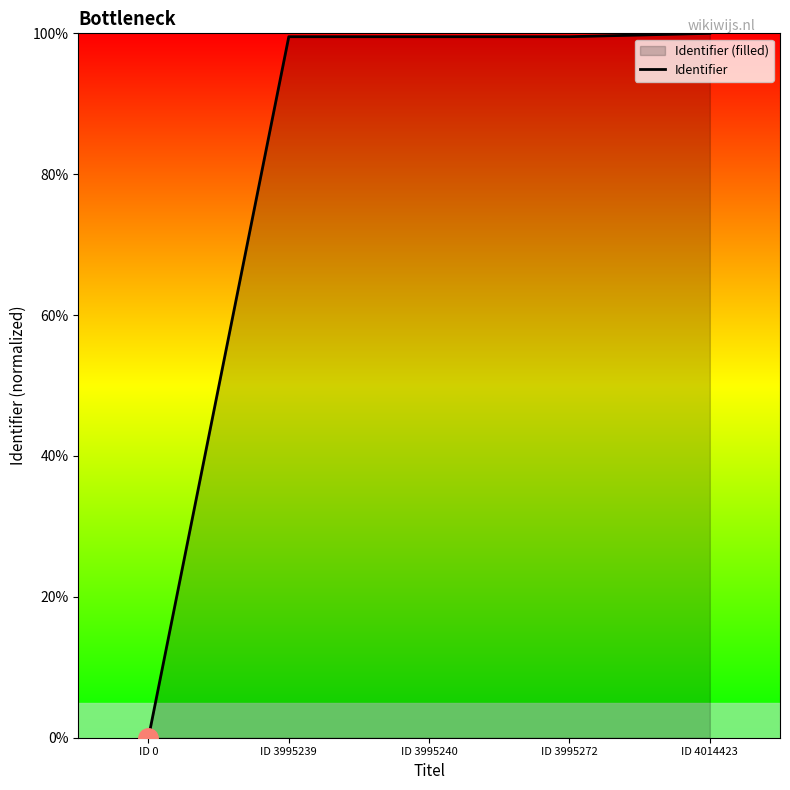

True or false: the data has more than 0 interior local peaks.

False